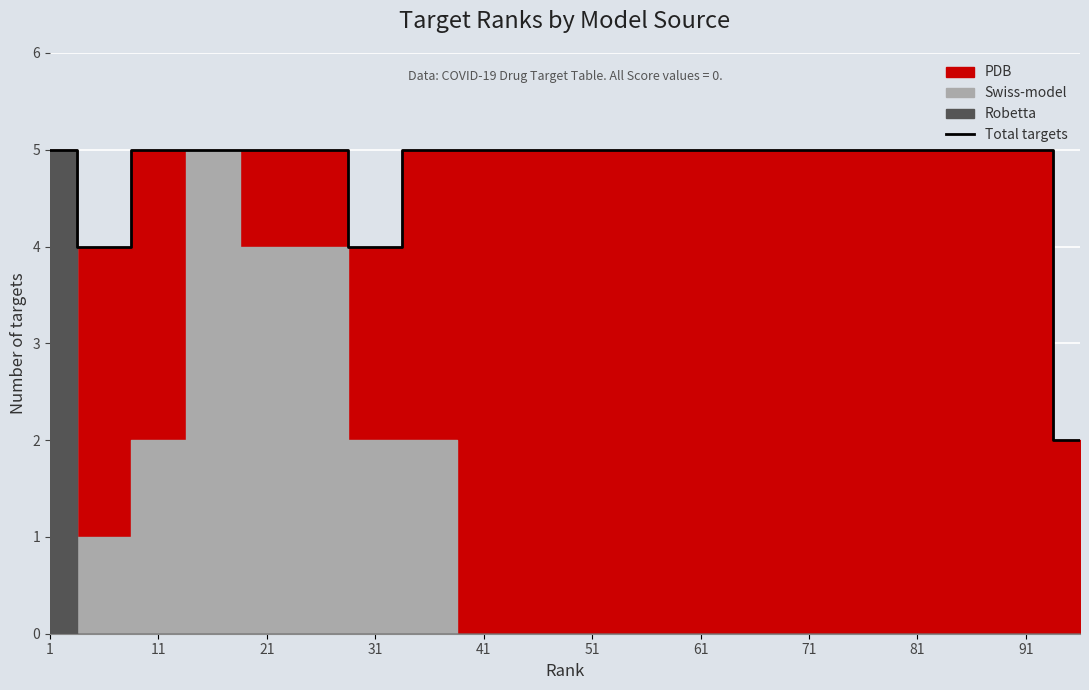

True or false: Total targets has a value of 8 at 51.

False